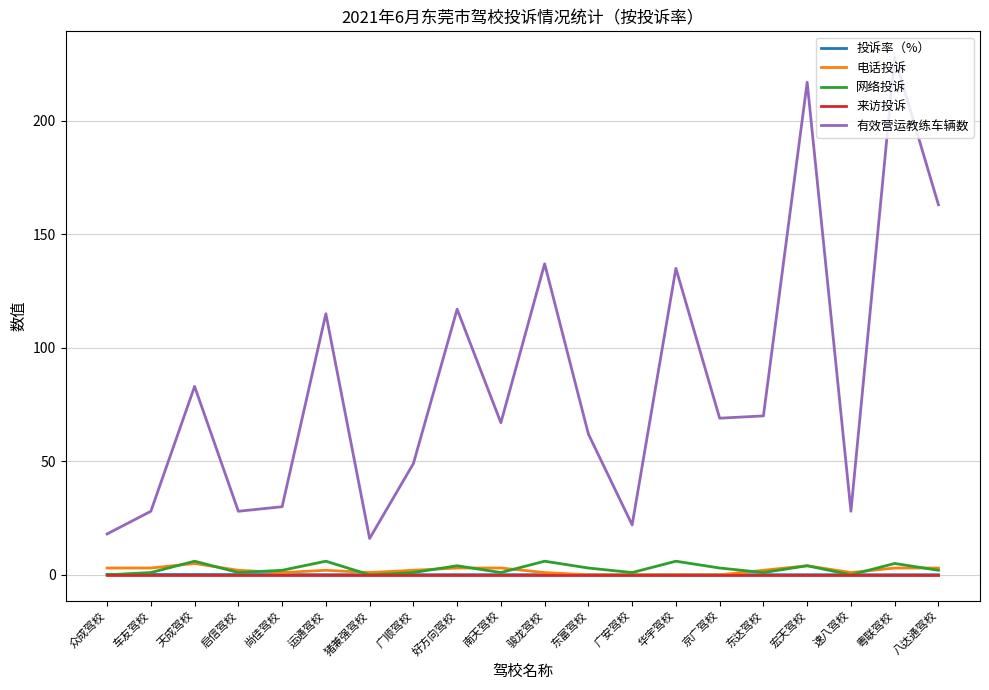

Between 众成驾校 and 东达驾校, which series saw the biggest shift?

有效营运教练车辆数